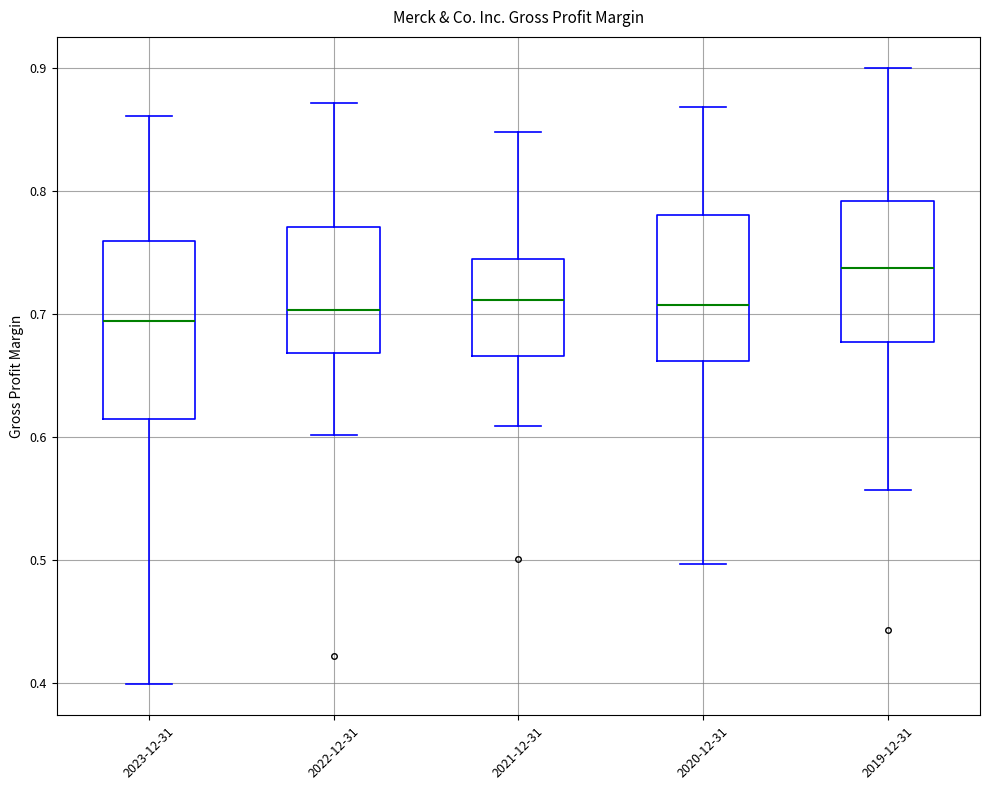

Where does the median line of the box for 2022-12-31 sit on the y-axis? The values are not printed on the chart, so give them approximately, as read against the axis.

0.70